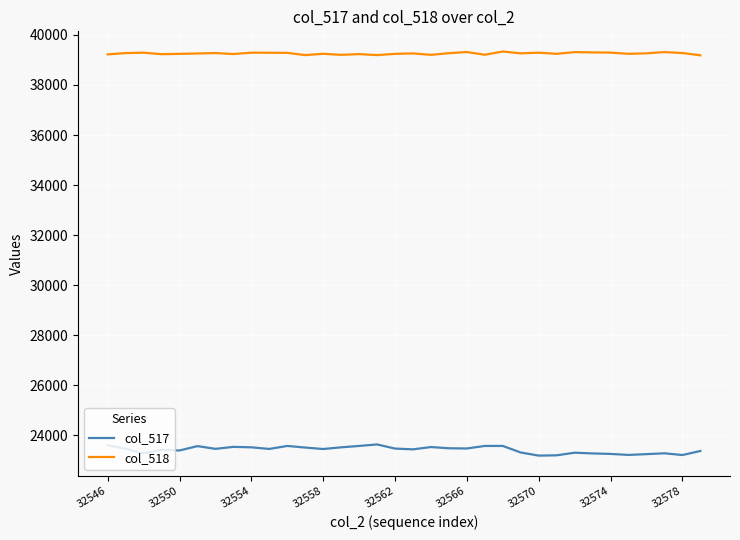

Rank the series by their maximum value, from lowest to highest.

col_517, col_518